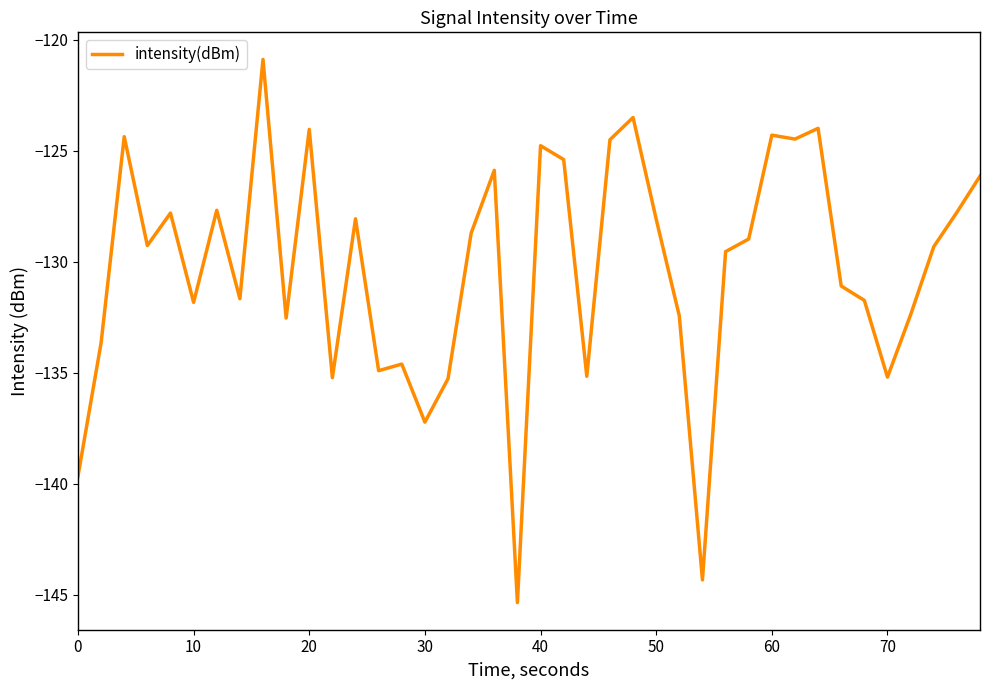

What is the difference between the maximum and minimum values?

24.5